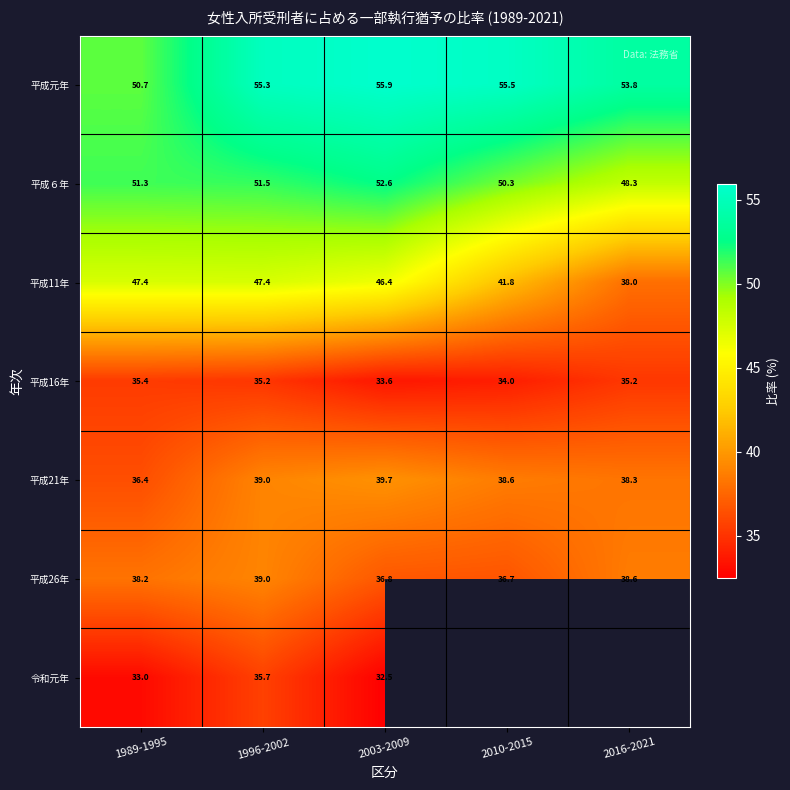

Which category has the lowest value across all series?

2003-2009